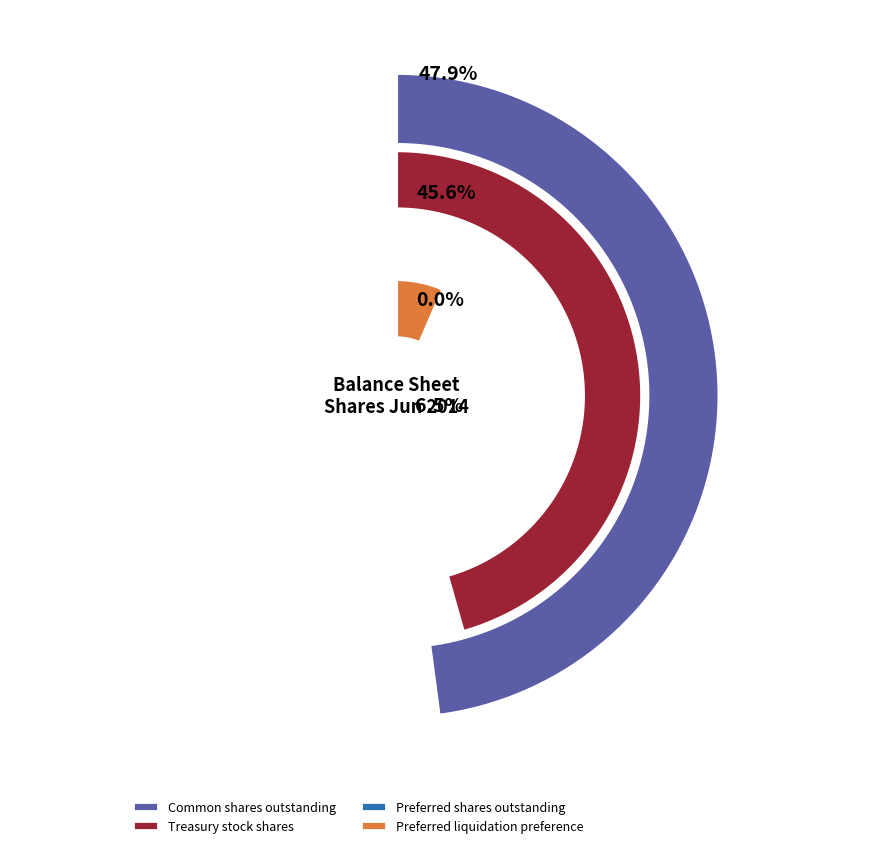

What percentage is the Preferred liquidation preference slice, to the nearest percent?

6%